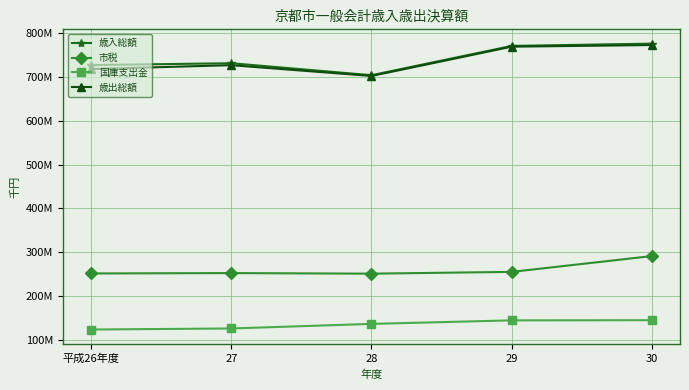

True or false: 歳入総額 and 市税 cross at least once.

False